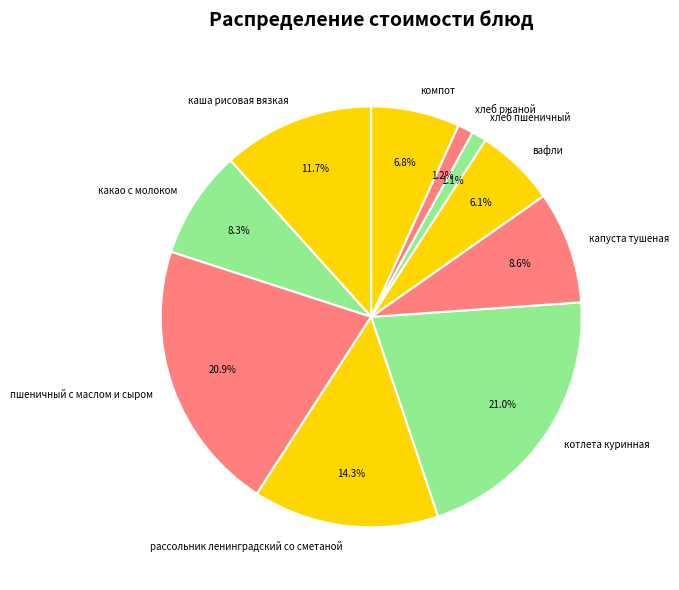

Count the number of slices in the pie.

10